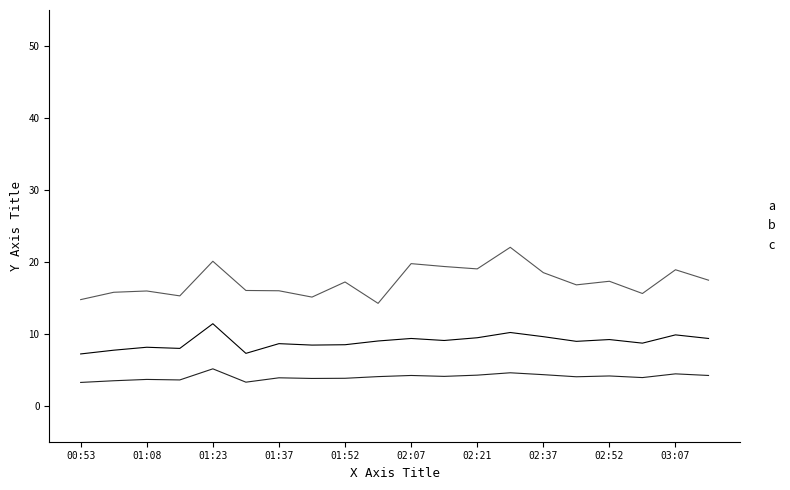

What is the minimum value shown in the chart?

3.2